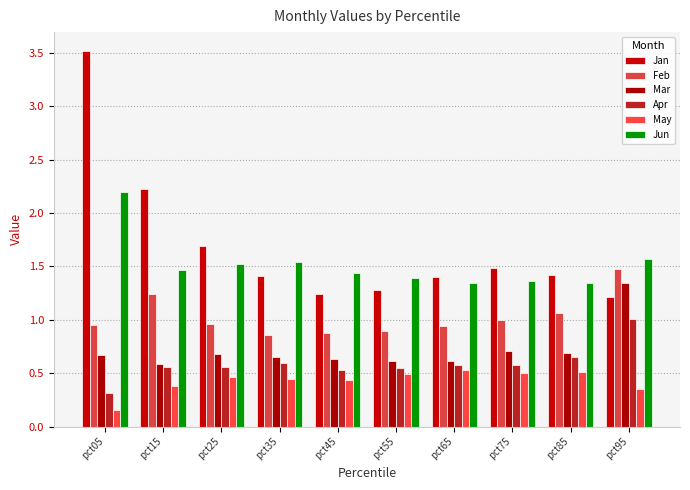

Count the number of data series in this chart.

6